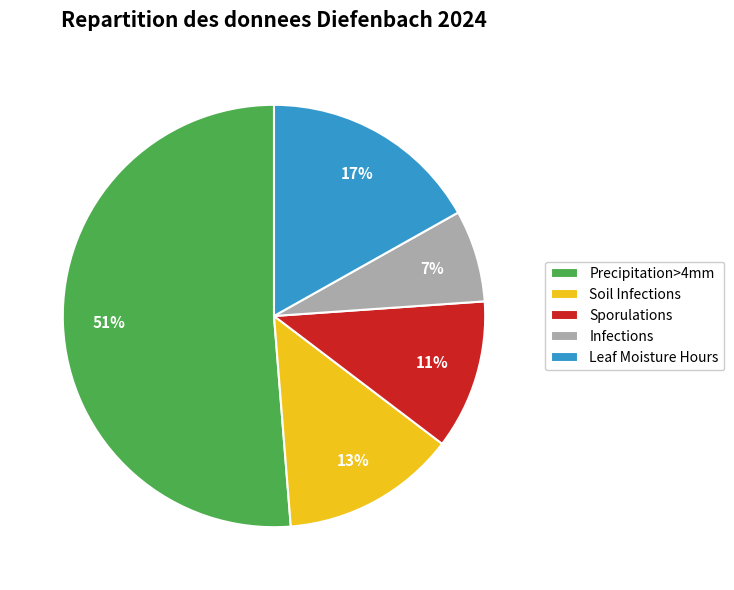

Is it true that Sporulations is 11% of the pie?

True